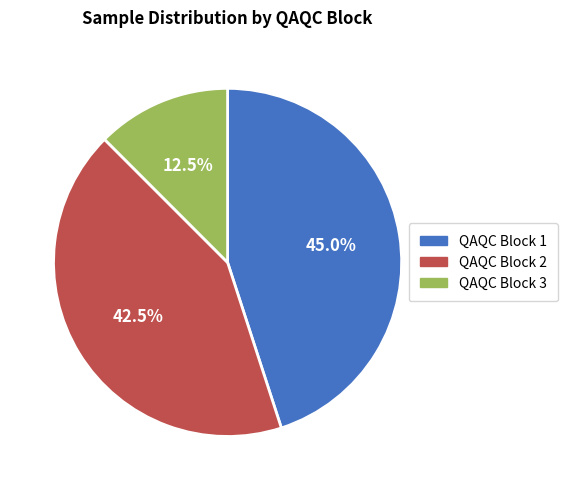

How many slices are in this pie chart?

3